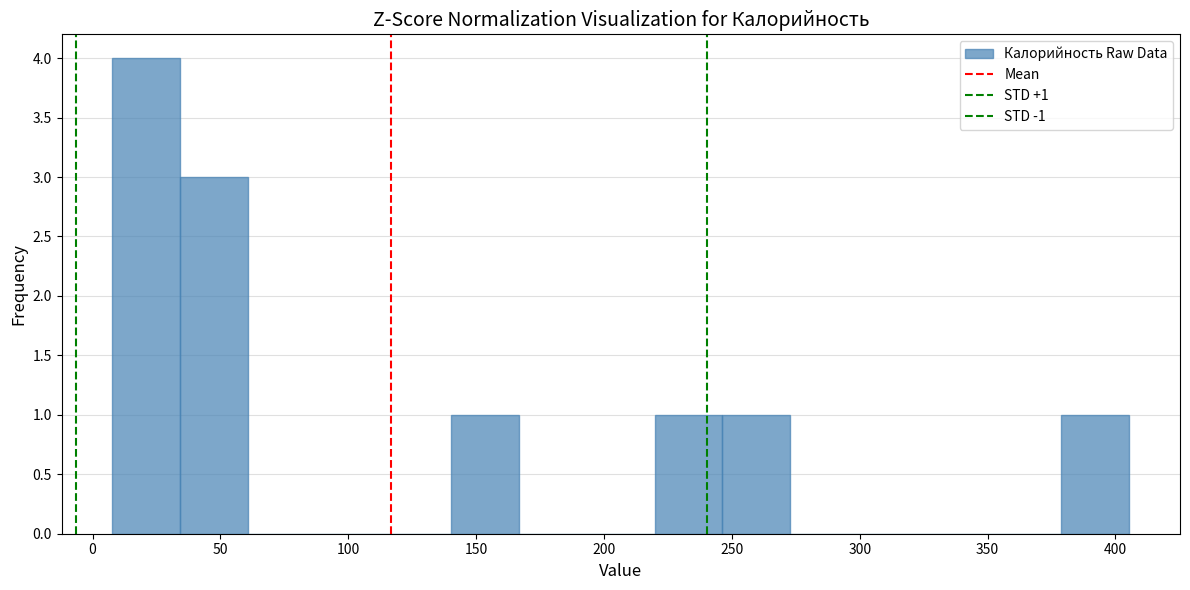

Which range on the x-axis has the tallest bar?

10 to 35